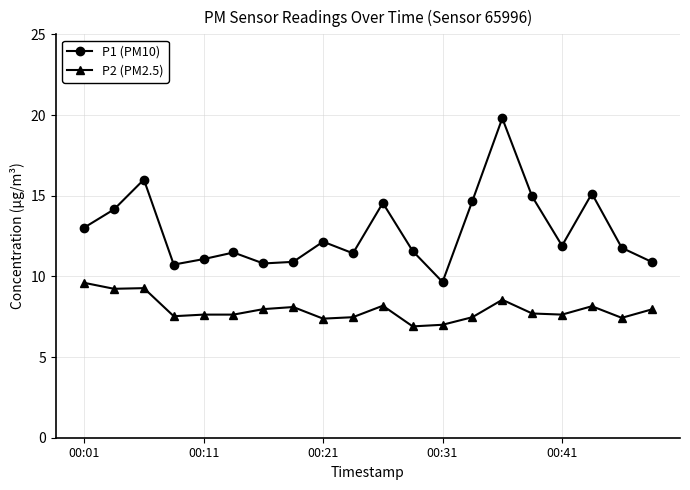

How many interior local peaks does the P1 (PM10) series have?

6